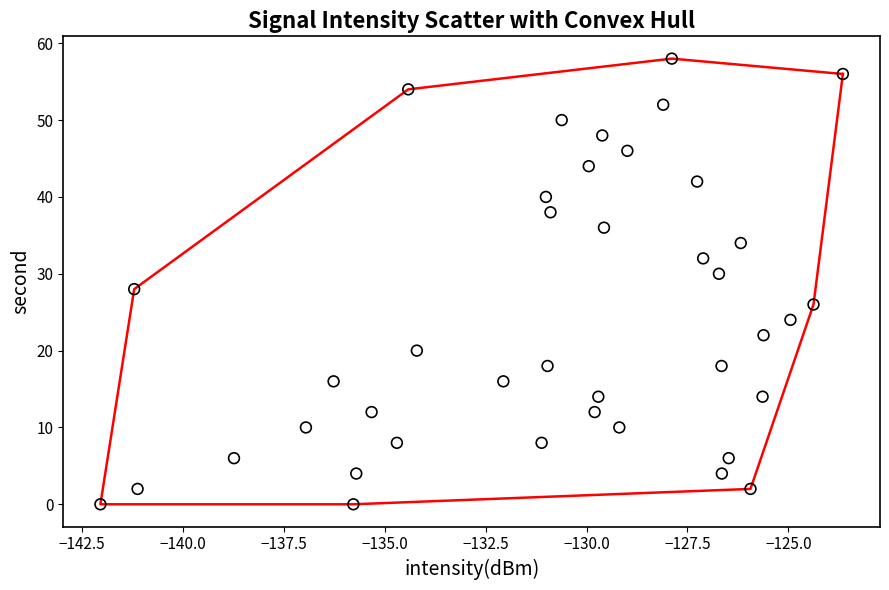

What is the range of Y values (max minus min)?

58